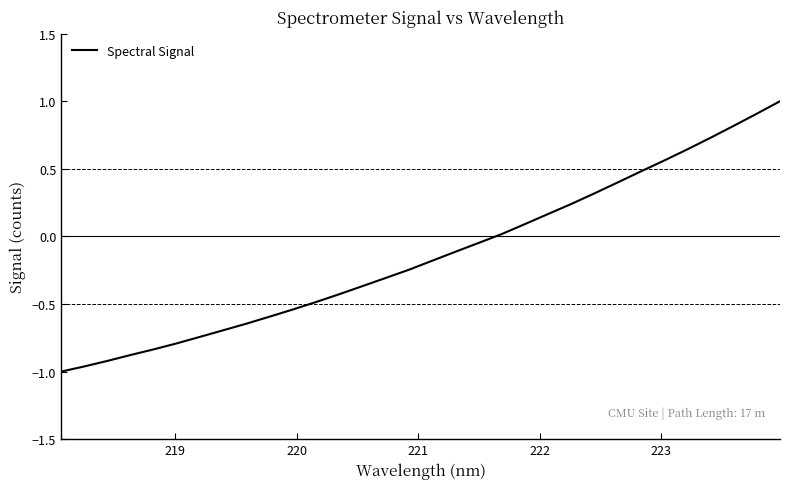

What is the greatest value displayed?

1.0